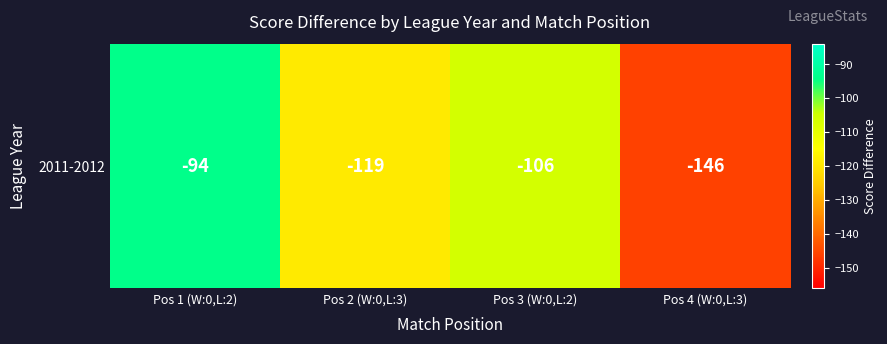

Reading left to right, transcribe all the data shown in this chart.

Pos 1 (W:0,L:2)=-94	Pos 2 (W:0,L:3)=-119	Pos 3 (W:0,L:2)=-106	Pos 4 (W:0,L:3)=-146